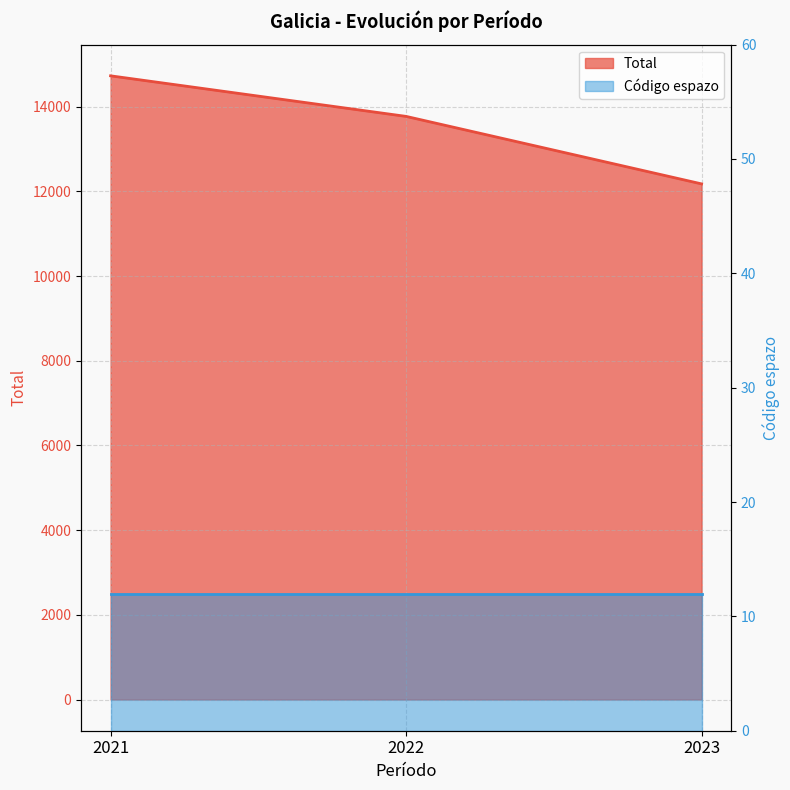

The chart shows a value of 12177 at 2023. True or false?

True